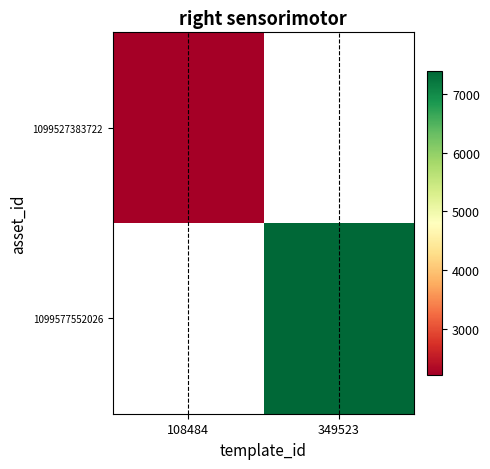

Which category has the highest value across all series?

349523